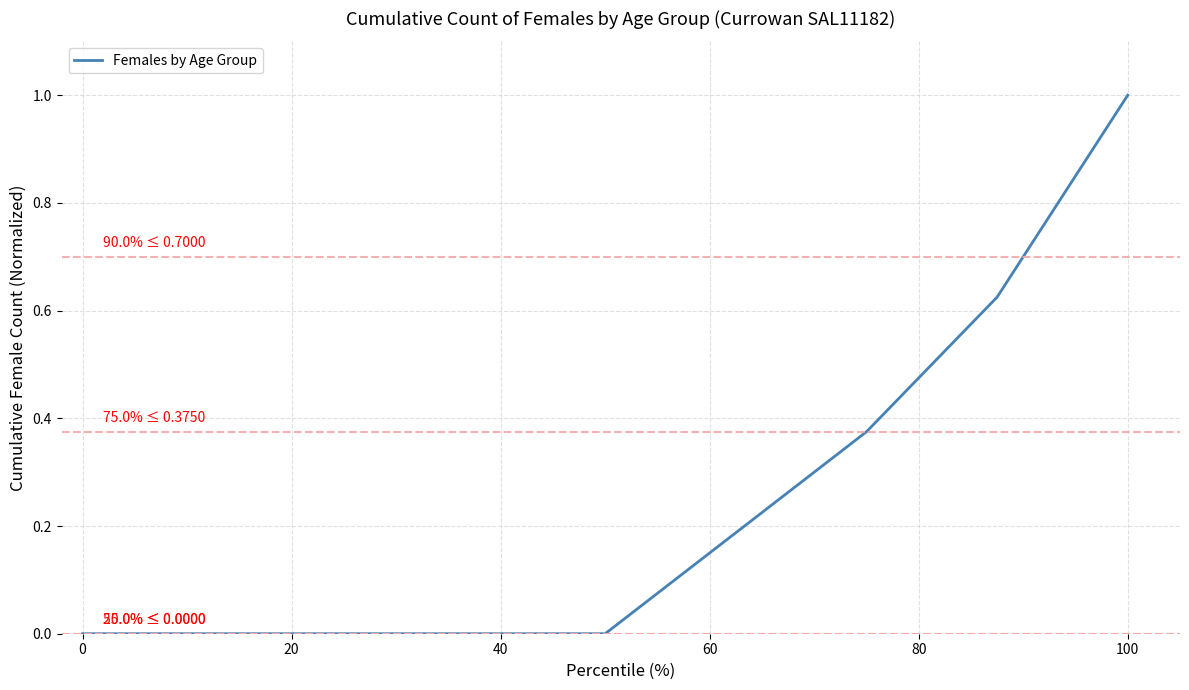

What is the maximum value shown in the chart?

1.0